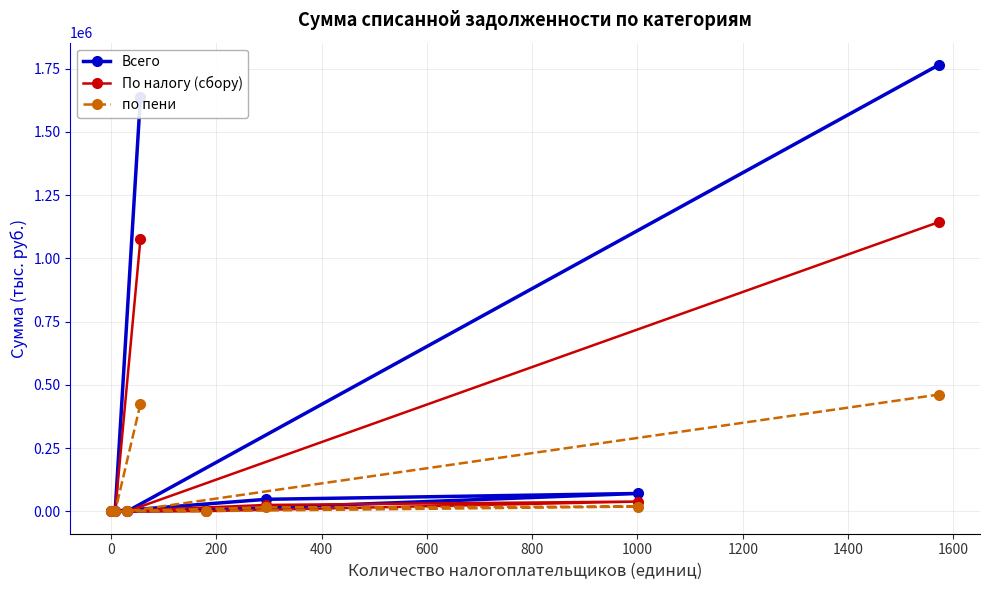

Which series has the widest spread of values?

Всего